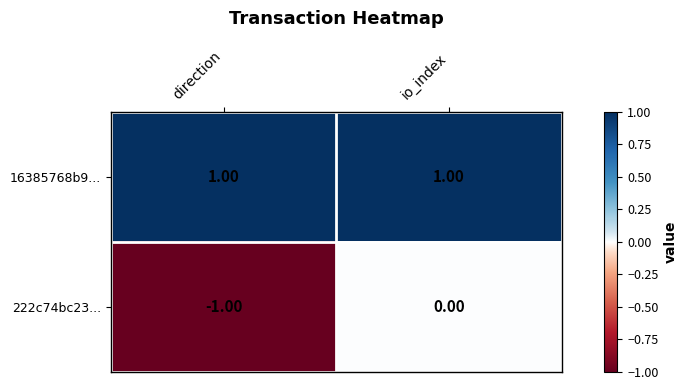

What is the greatest value displayed?

1